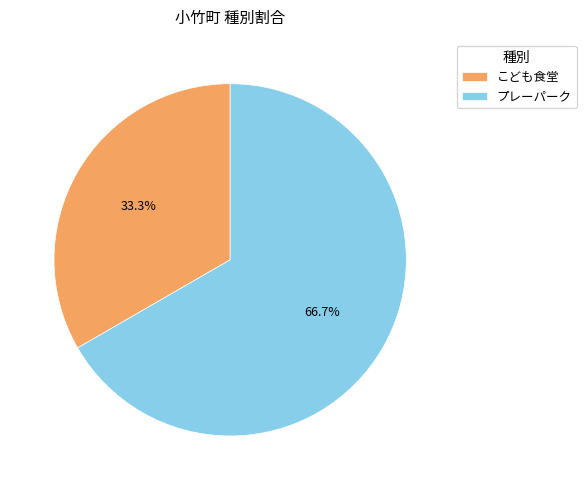

Do こども食堂 and プレーパーク together represent more than half of the pie?

Yes